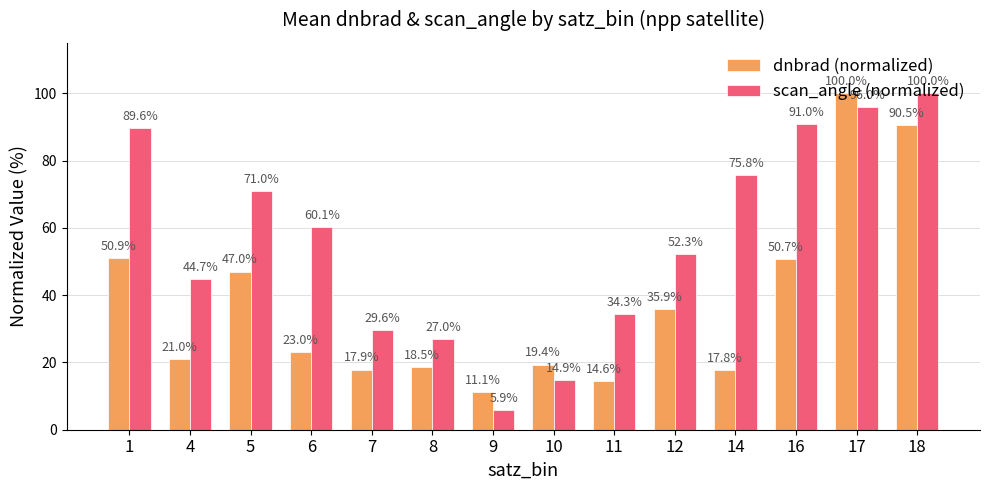

What is the total value across all series at 14?

93.6